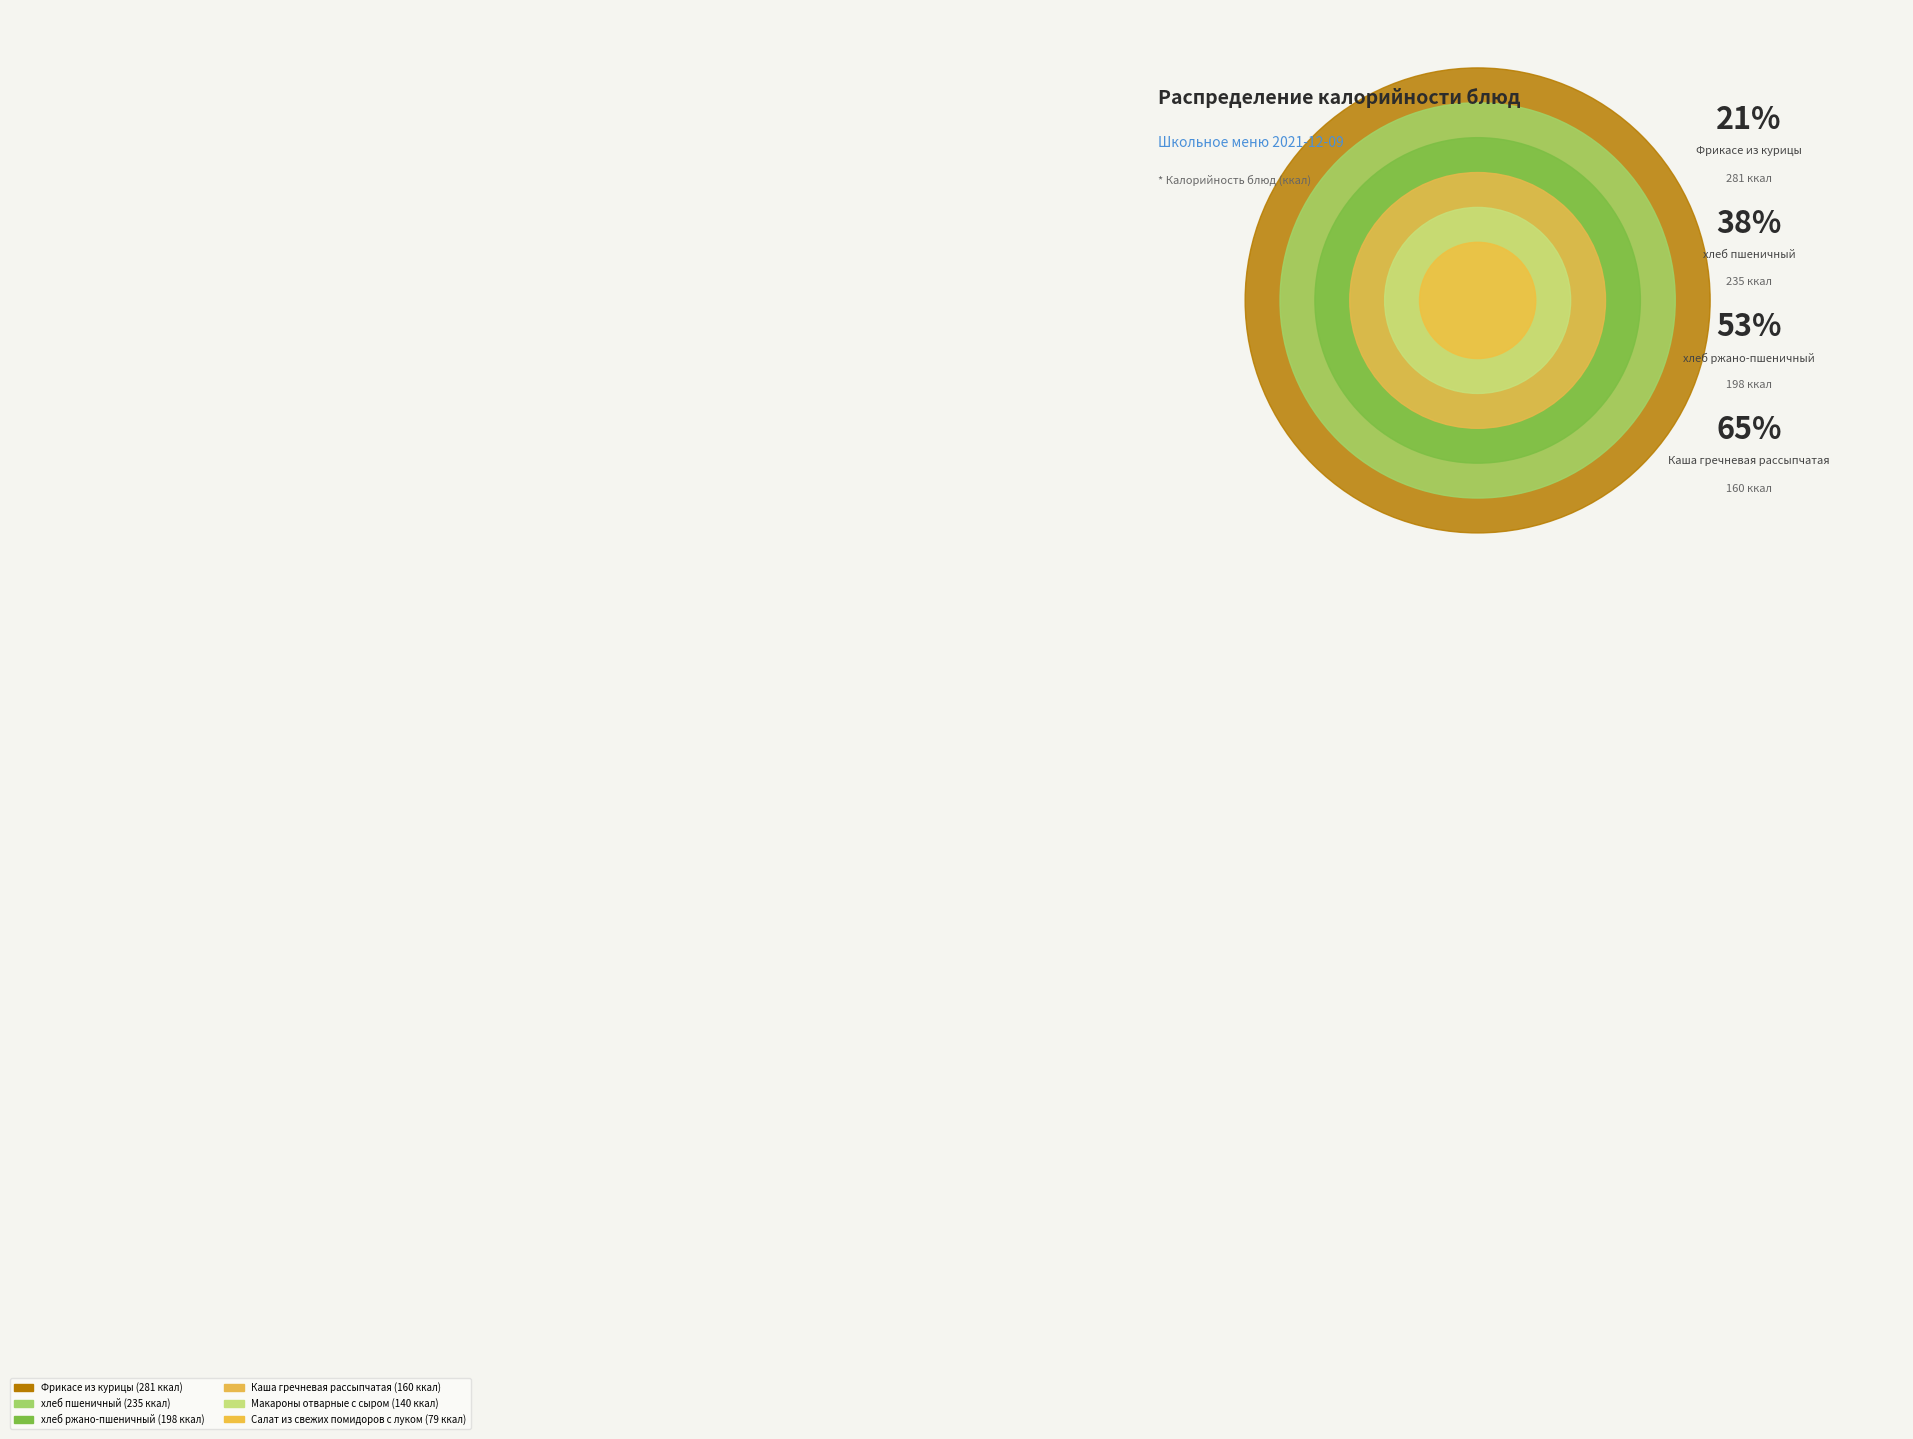

To the nearest percent, what percentage of the pie is Макароны отварные с сыром?

10%